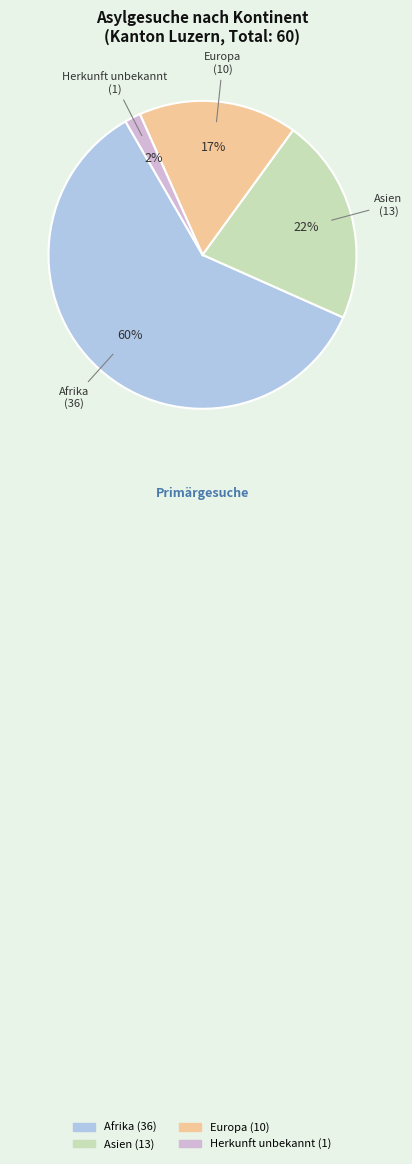

To the nearest percent, what is the average slice percentage?

25%